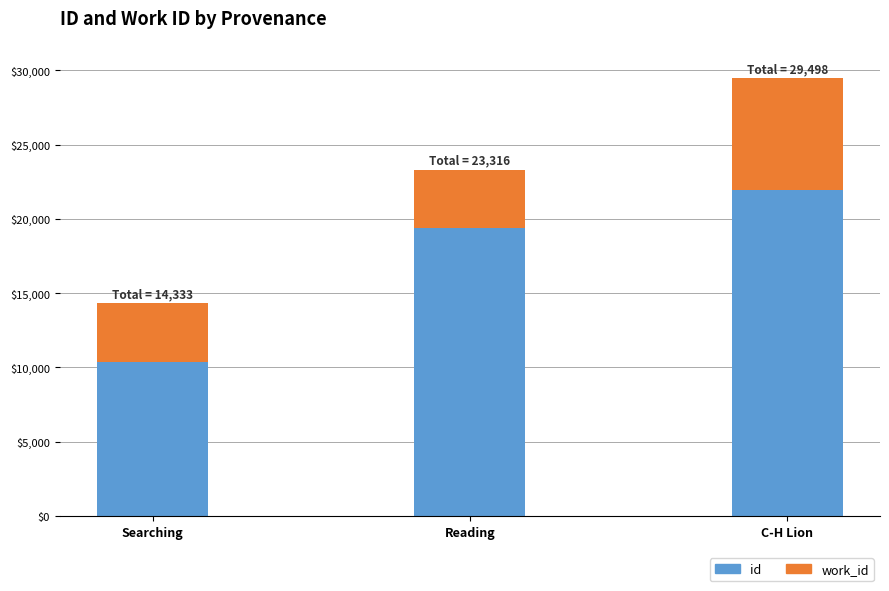

Are the bars horizontal?

No